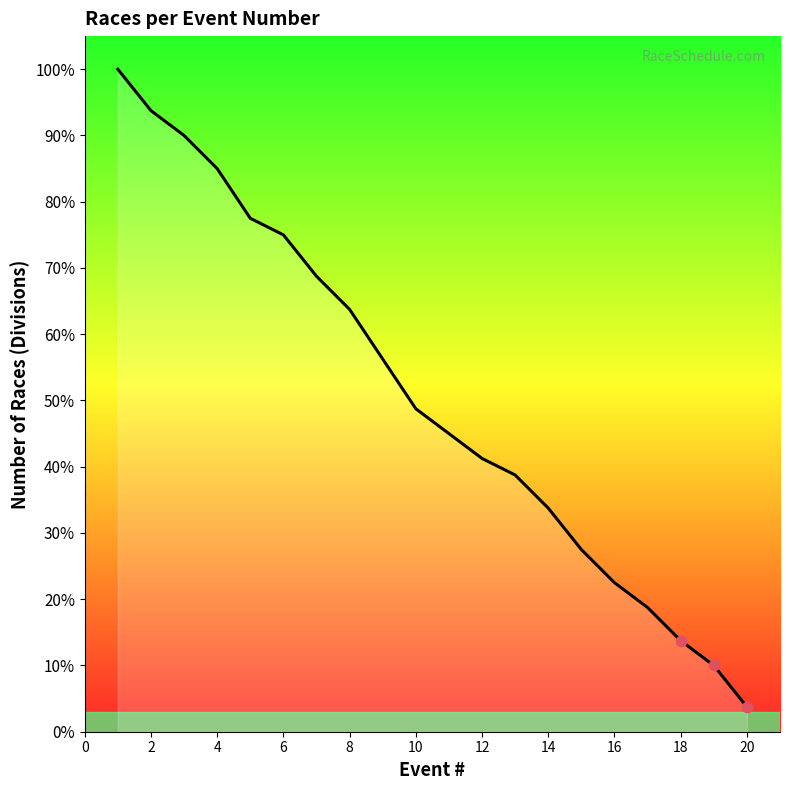

What is the smallest value displayed?

3.8